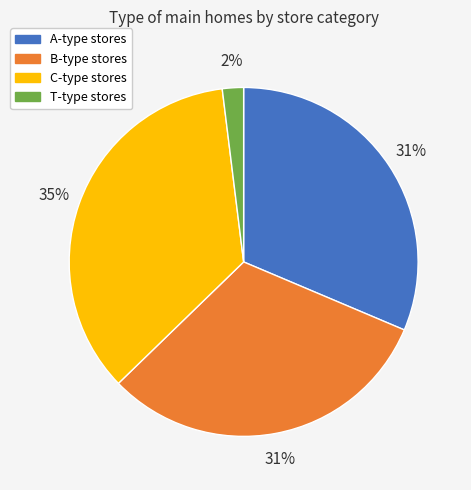

To the nearest percent, what is the average slice percentage?

25%